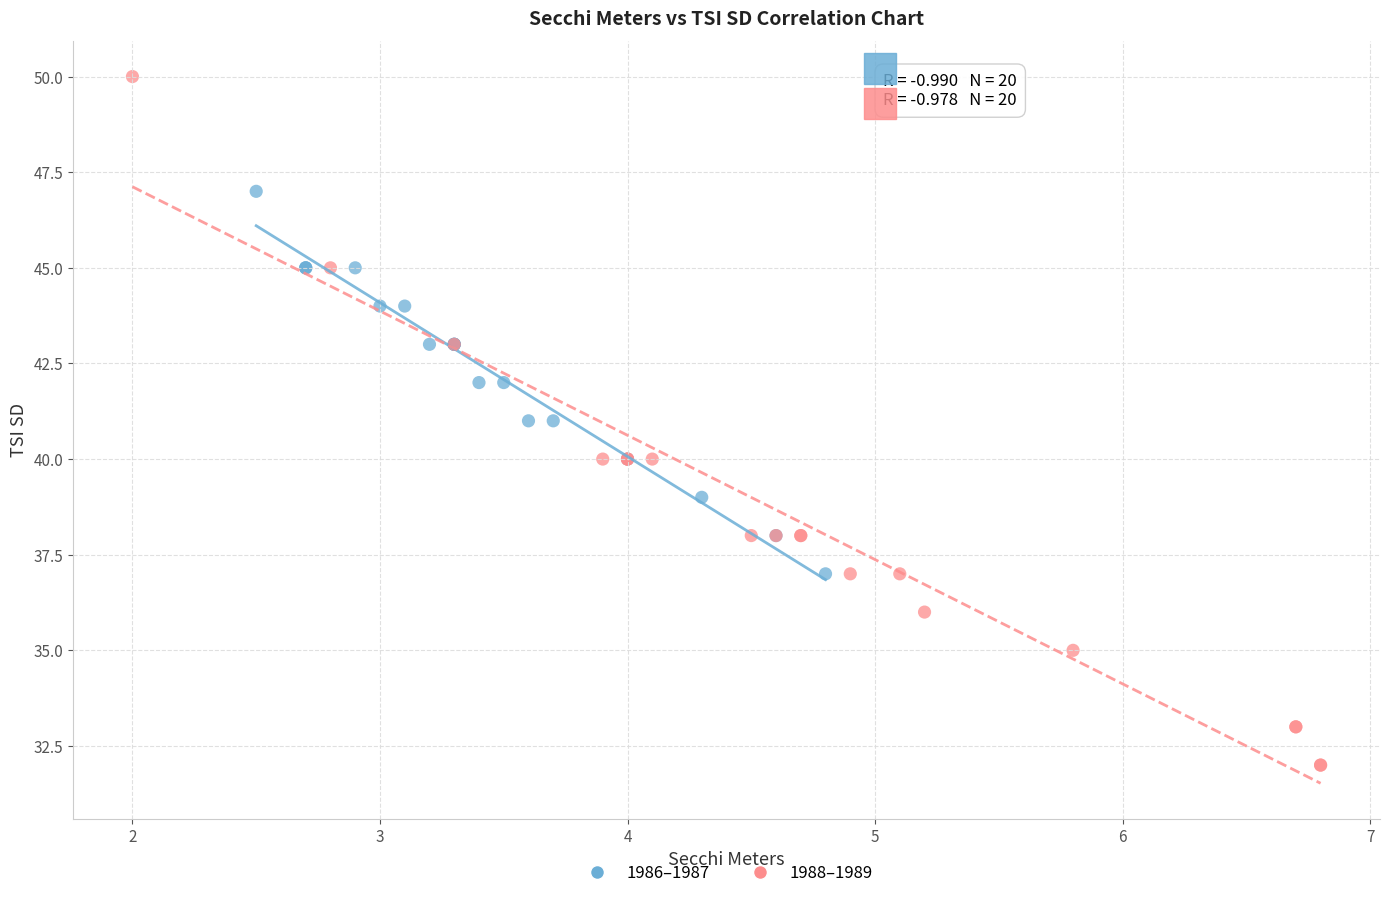

Which series contains the highest Y value?

1988–1989